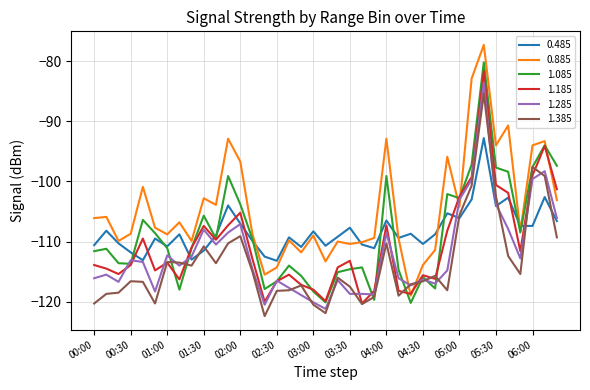

Rank the series by their maximum value, from highest to lowest.

0.885, 1.085, 1.185, 1.285, 1.385, 0.485